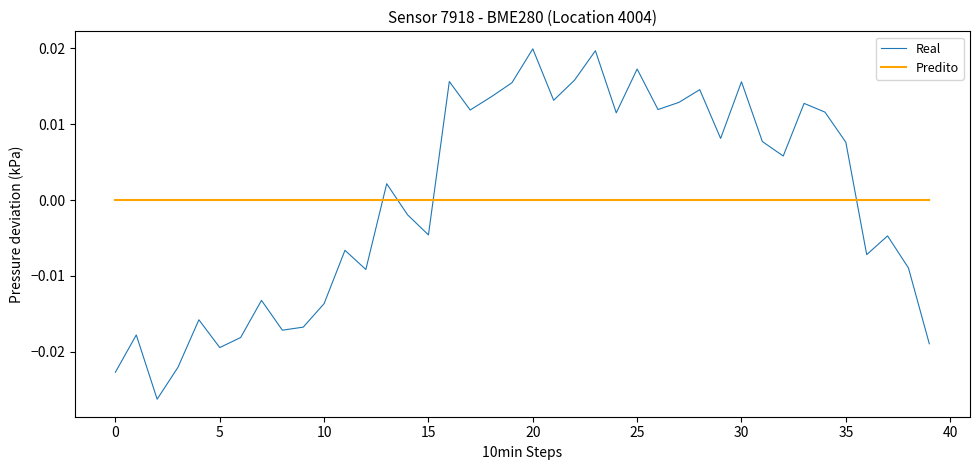

List the series in order of their peak value, highest first.

Real, Predito